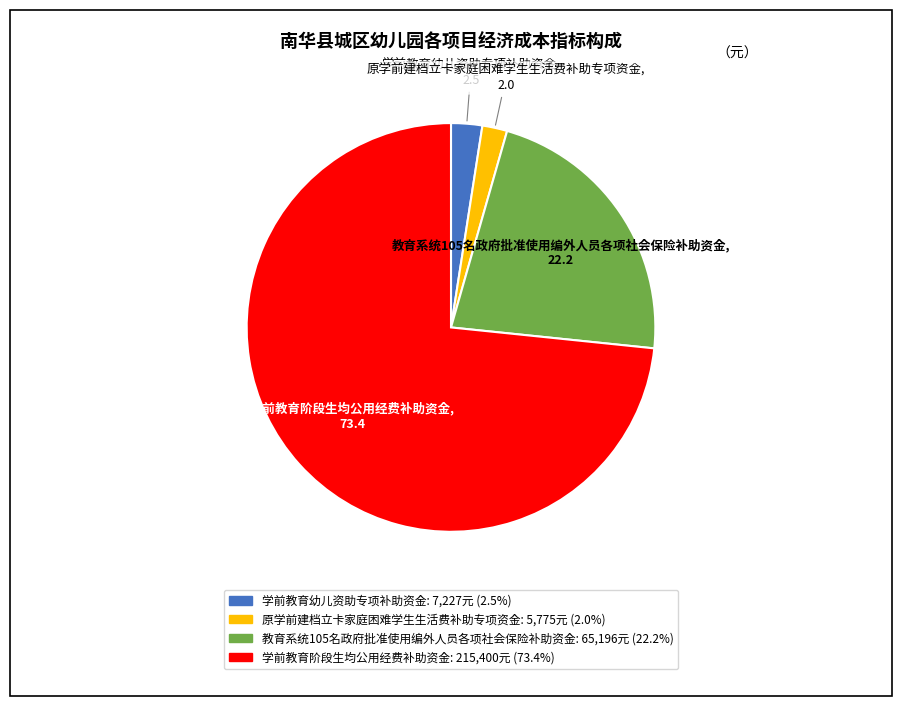

Is 学前教育幼儿资助专项补助资金 the majority of the pie?

No